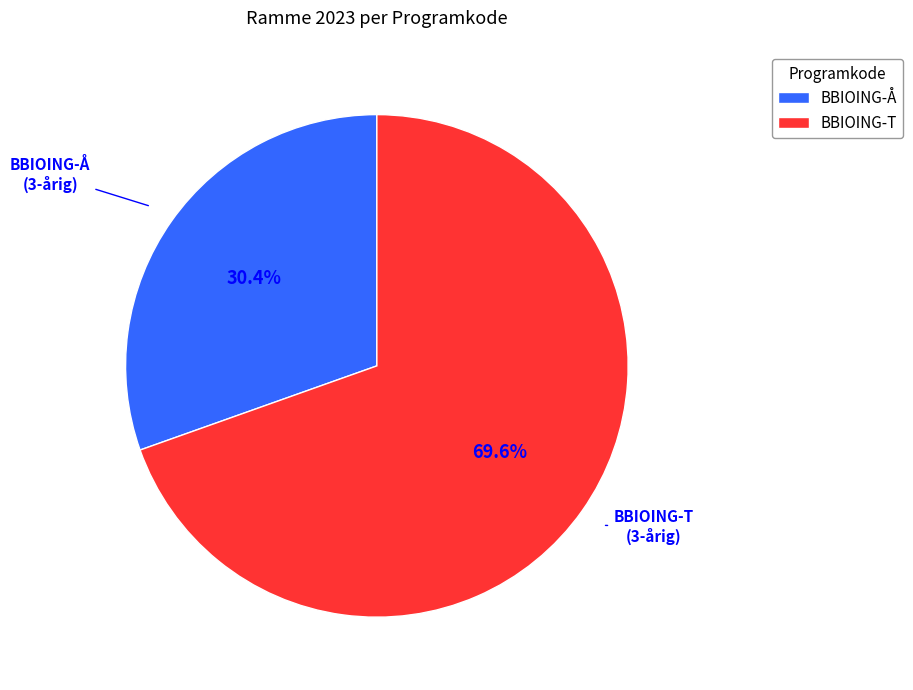

The BBIOING-T slice represents 70% of the pie. True or false?

True